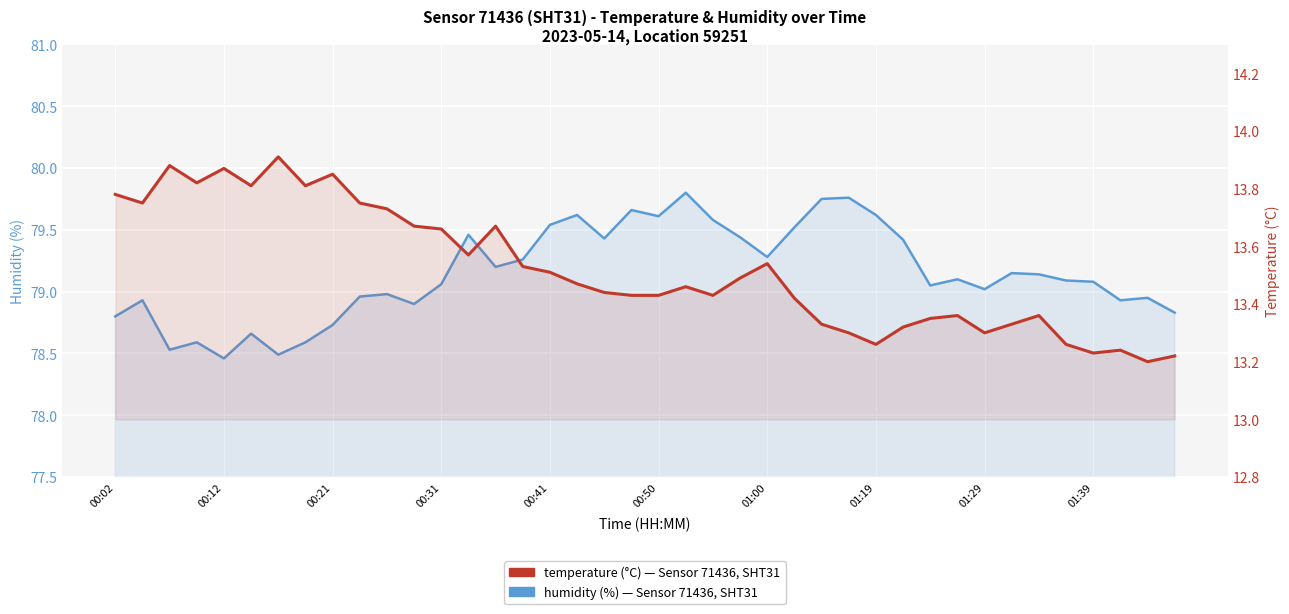

True or false: Humidity (%) and Temperature (°C) intersect in this chart.

False